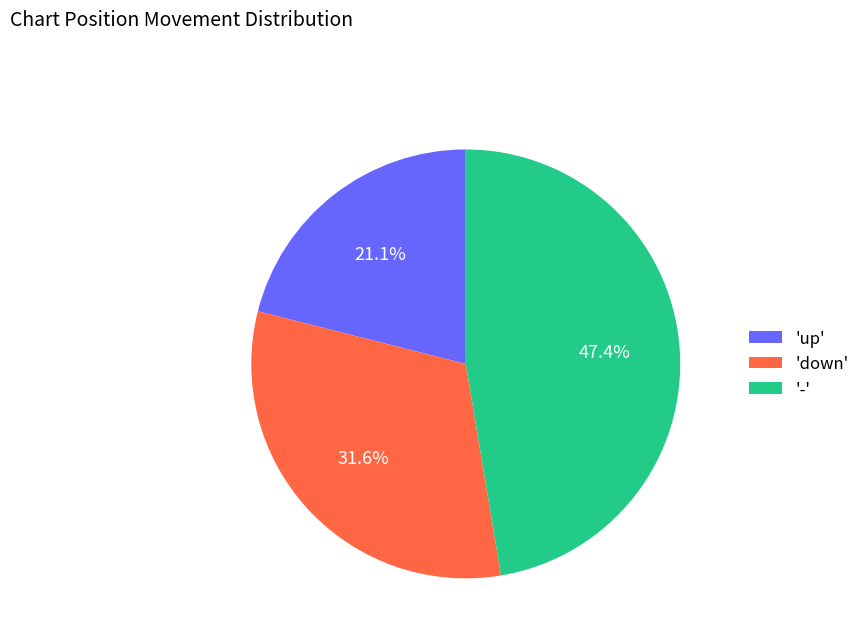

What is the largest slice in the pie chart?

'-'